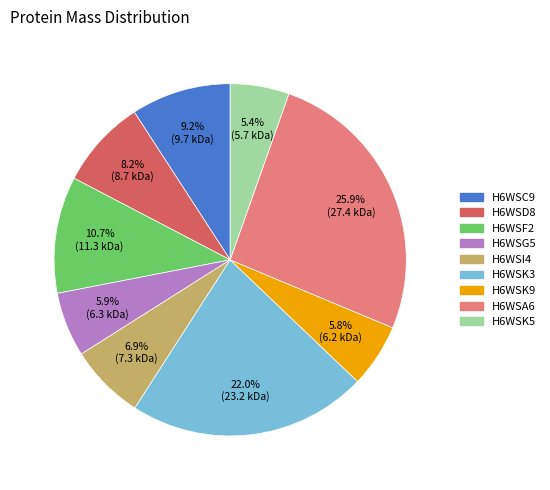

Approximately how many times larger is the value at H6WSK5 compared to H6WSK3?

0.2